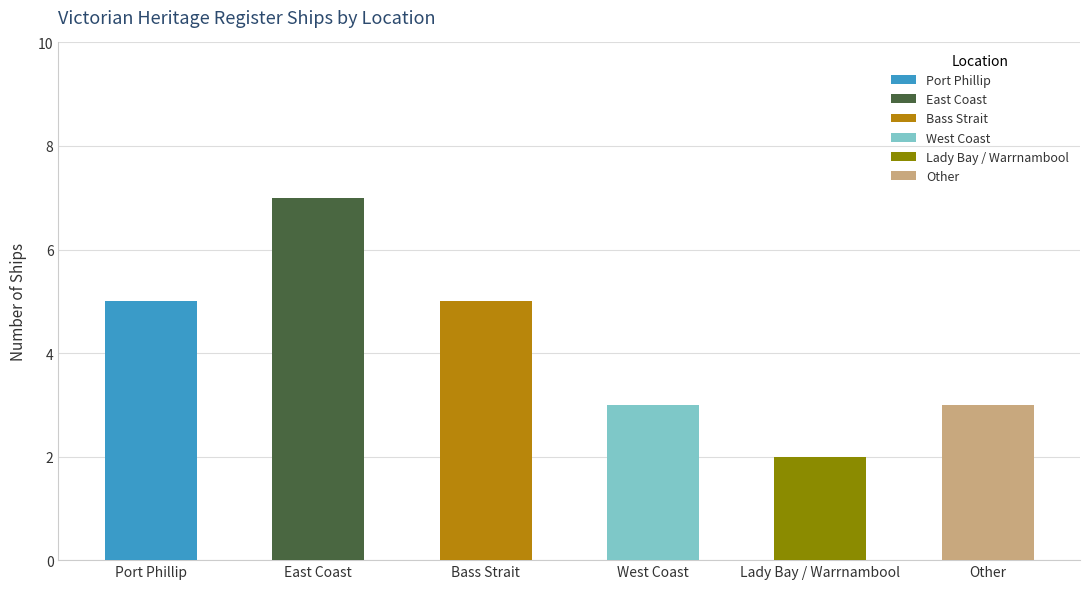

What is the difference between the values at Bass Strait and West Coast?

2